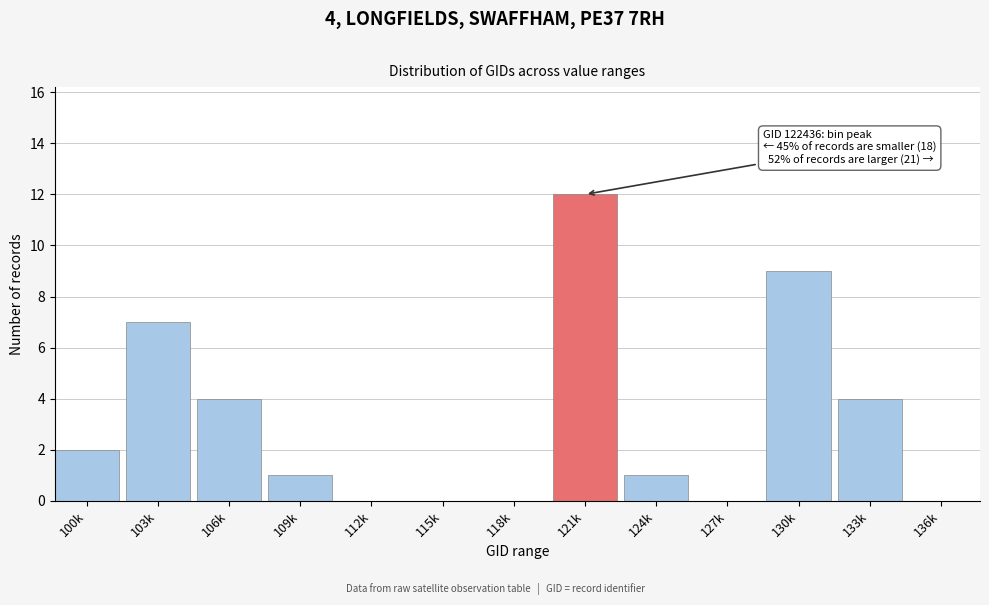

Reading left to right, transcribe all the data shown in this chart.

100k=2	103k=7	106k=4	109k=1	112k=0	115k=0	118k=0	121k=12	124k=1	127k=0	130k=9	133k=4	136k=0